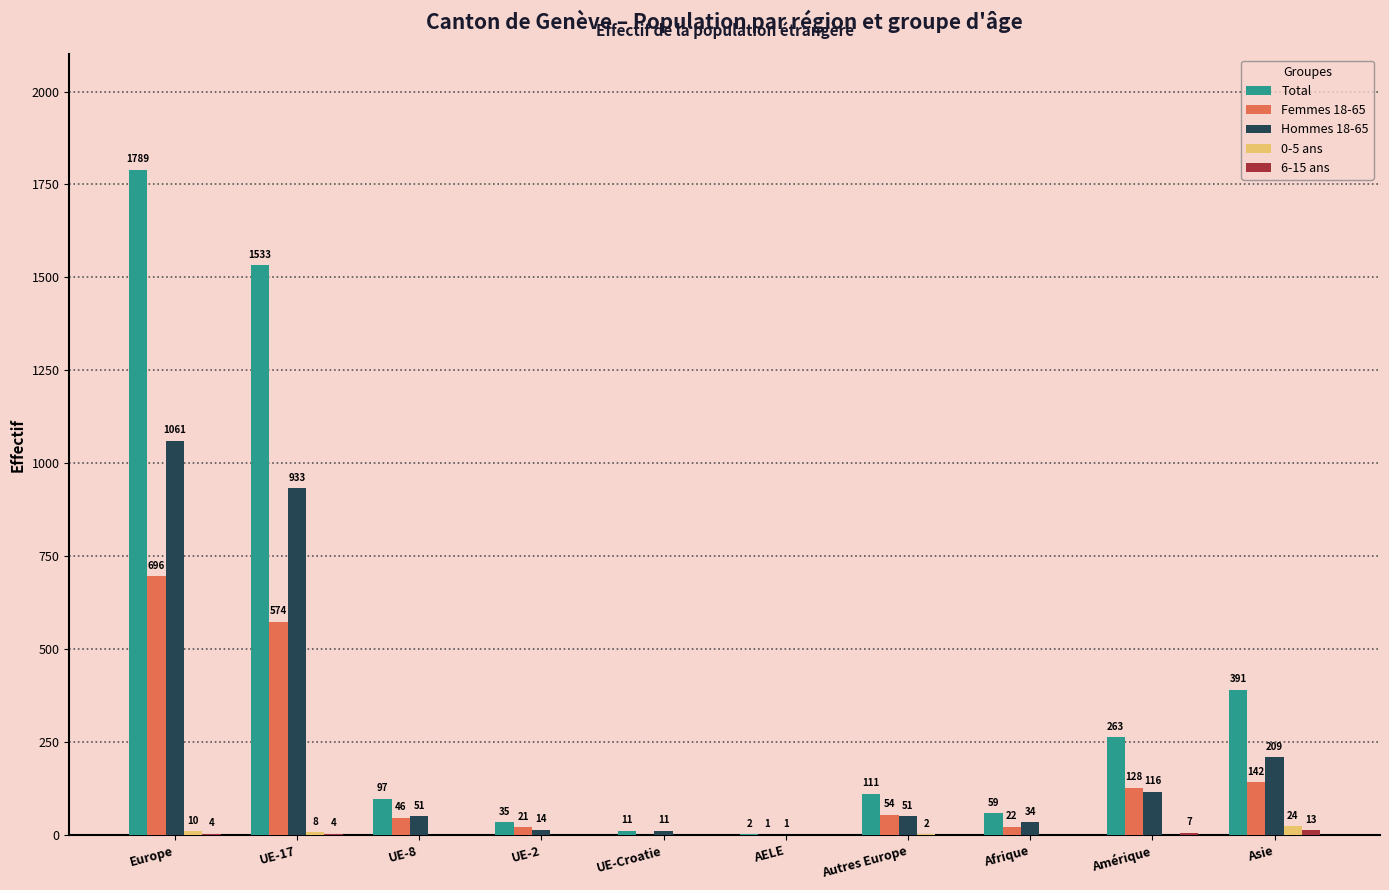

What is the sum of the Total values at UE-17 and UE-Croatie?

1544